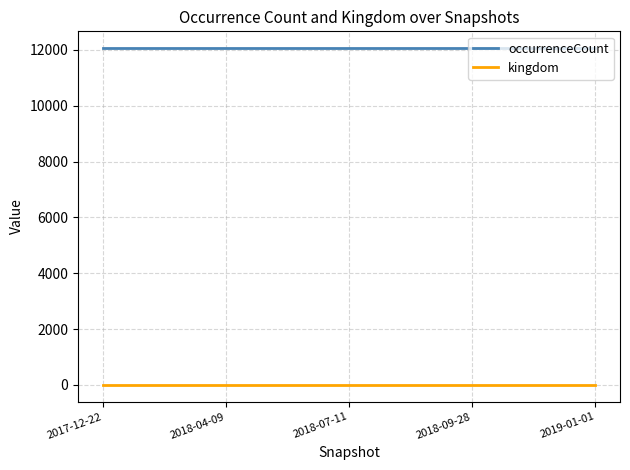

Reading right to left, what are all the values shown in this chart?

occurrenceCount: 2019-01-01=12059	2018-09-28=12059	2018-07-11=12059	2018-04-09=12059	2017-12-22=12059
kingdom: 2019-01-01=1	2018-09-28=1	2018-07-11=1	2018-04-09=1	2017-12-22=1